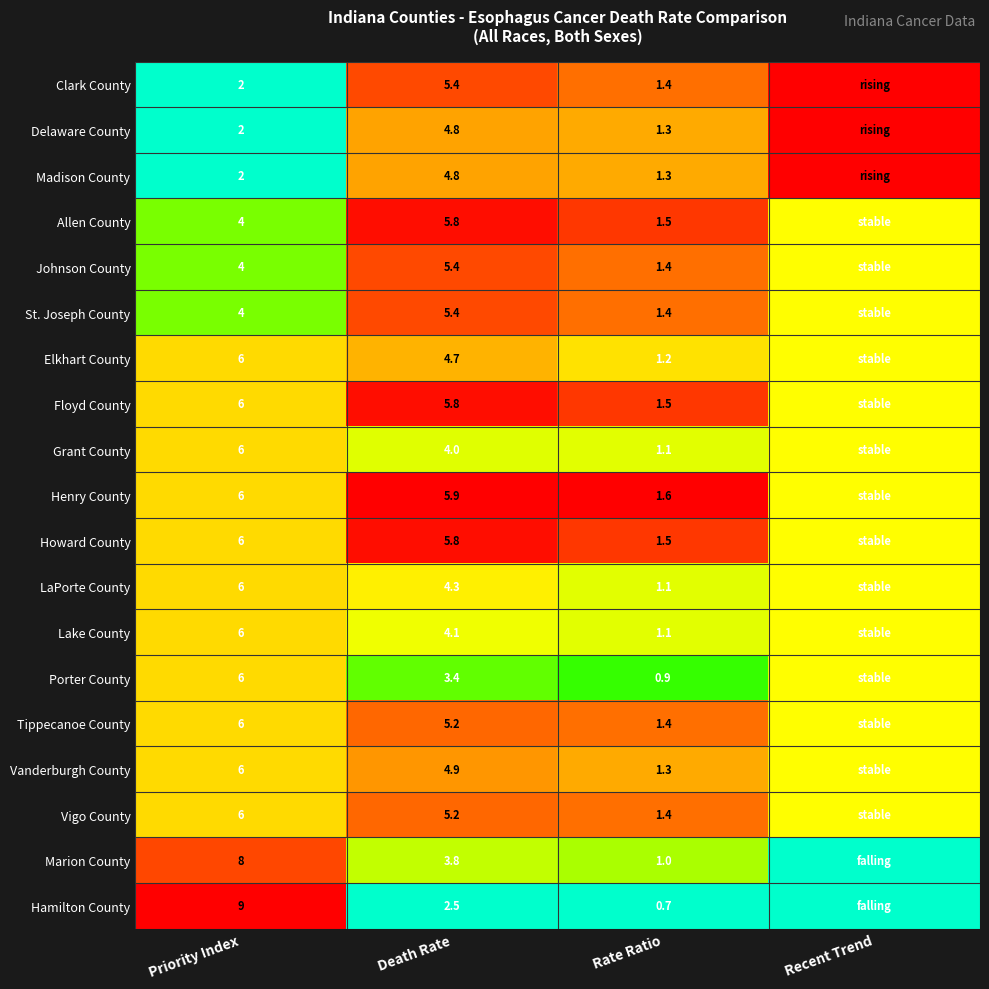

What is the sum of the Vigo County values at Rate Ratio and Priority Index?

7.4